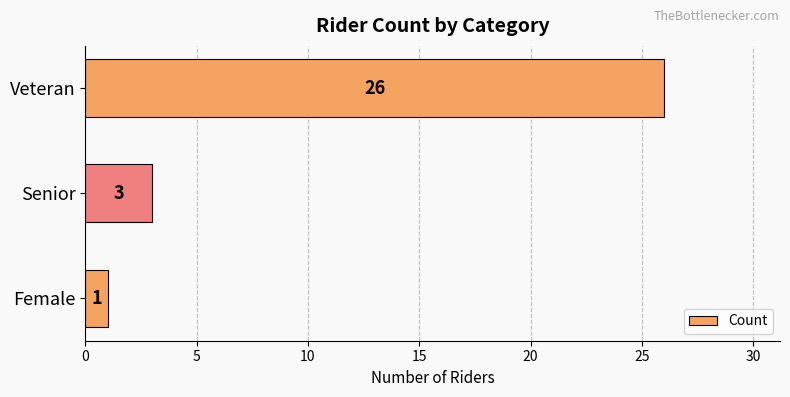

Is it true that the value at Senior is 3?

True